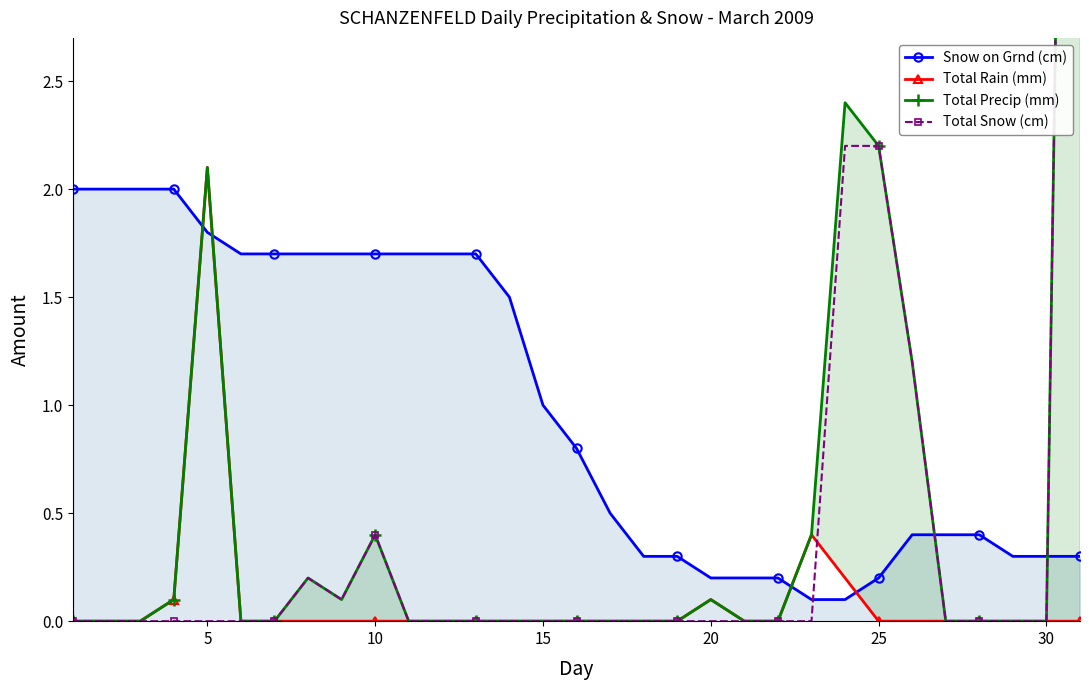

True or false: Snow on Grnd (cm) and Total Precip (mm) intersect in this chart.

True